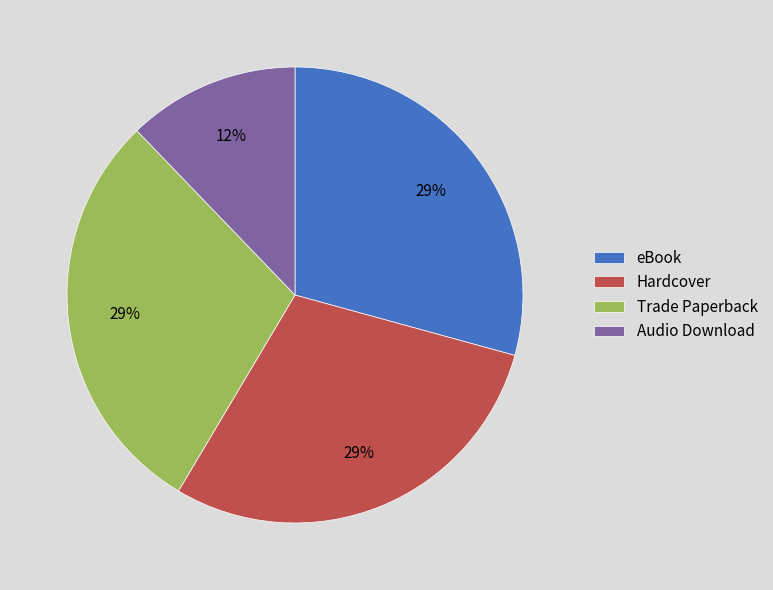

To the nearest percent, what is the difference between the largest and smallest slice percentages?

17%